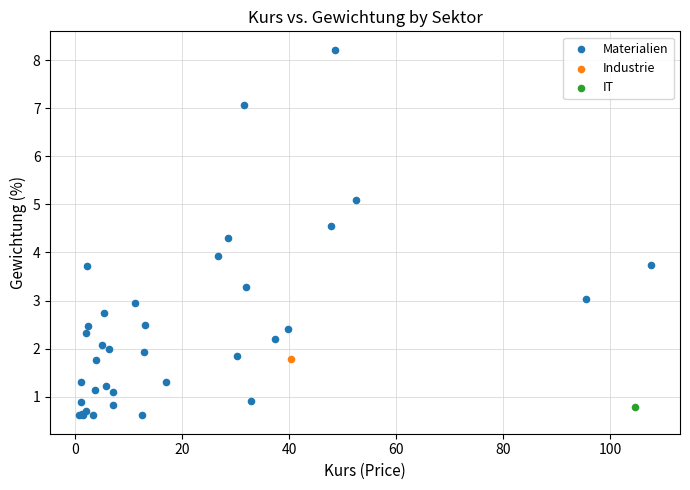

What are all the series names shown in the legend?

Materialien, Industrie, IT